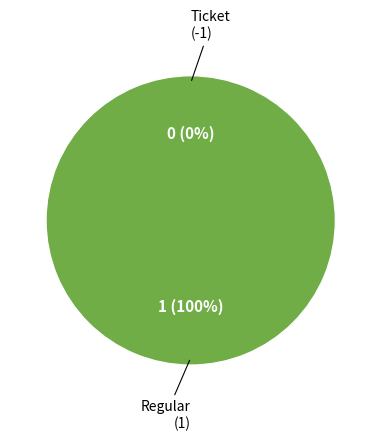

Which slice is the smallest?

Ticket (-1)